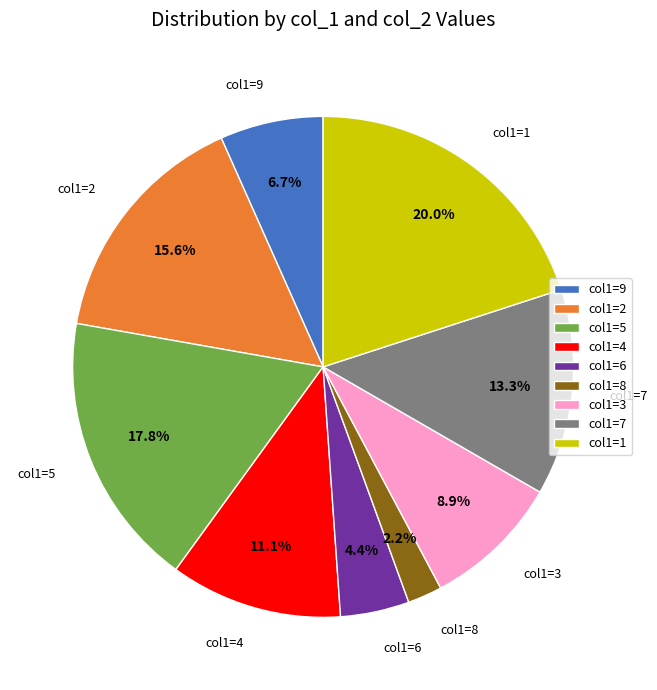

How many segments does this pie chart have?

9